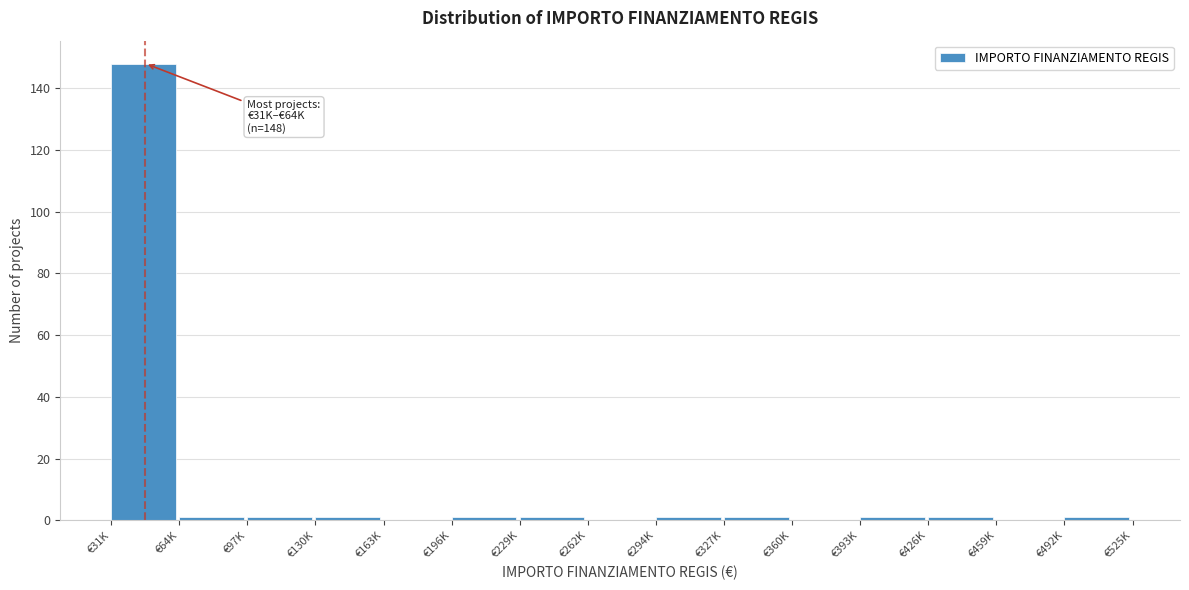

Reading left to right, extract all data points from this chart.

€31K=148	€64K=1	€97K=1	€130K=1	€163K=0	€196K=1	€229K=1	€262K=0	€294K=1	€327K=1	€360K=0	€393K=1	€426K=1	€459K=0	€492K=1